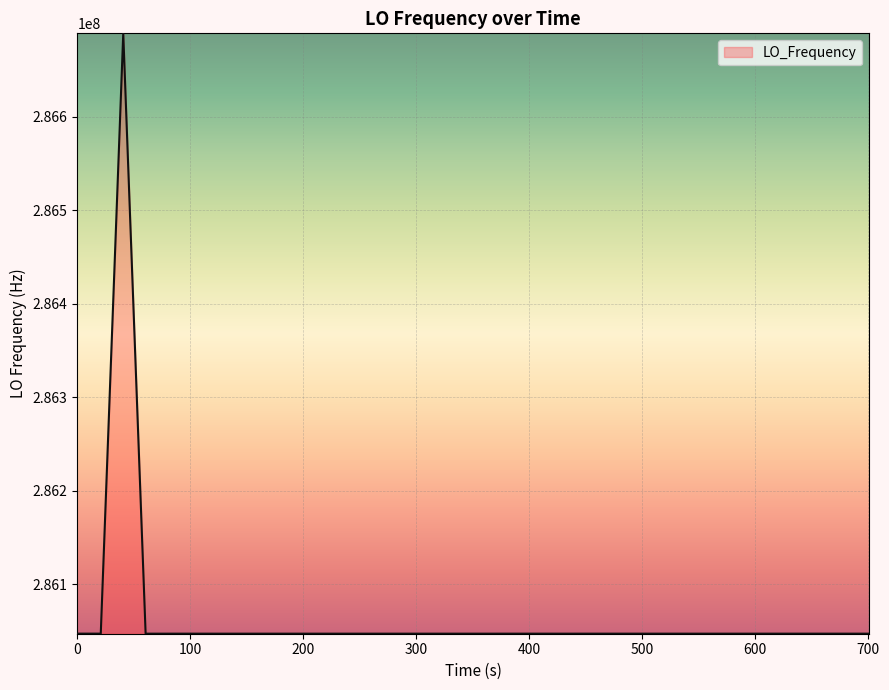

What is the minimum value shown in the chart?

286046986.9